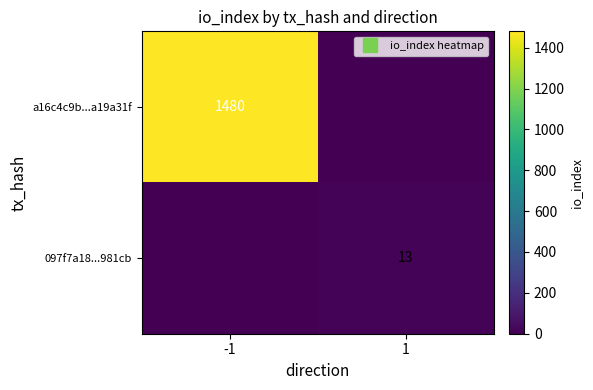

How many values in the 097f7a18...981cb series are below 13?

1